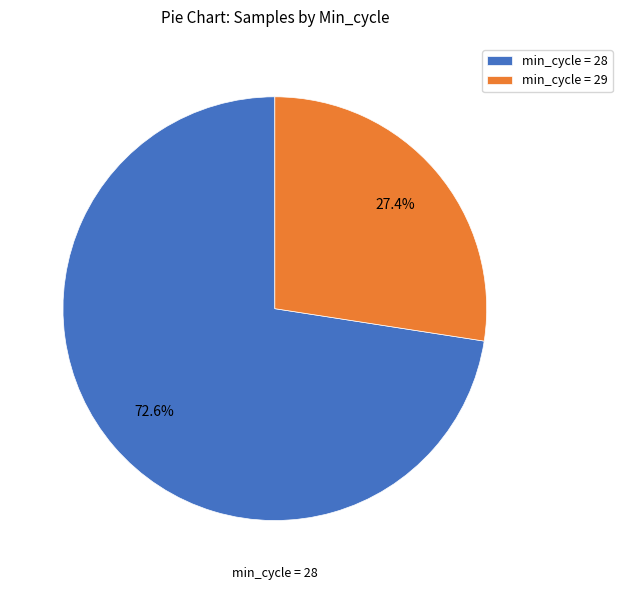

What is the largest slice in the pie chart?

min_cycle = 28